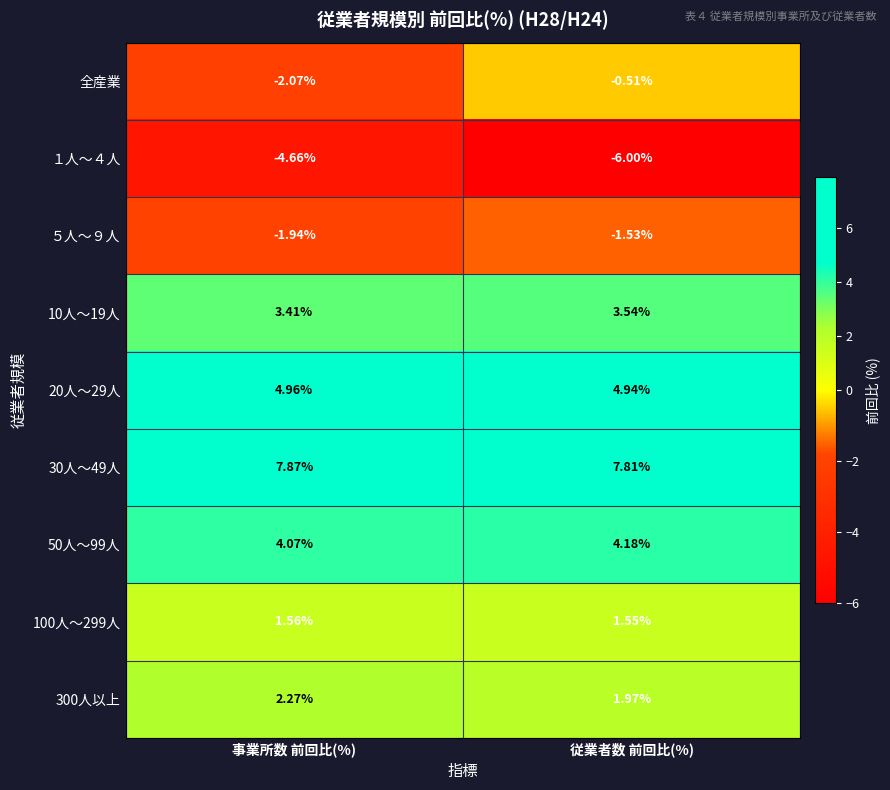

At which category is the sum across all series the highest?

従業者数 前回比(%)